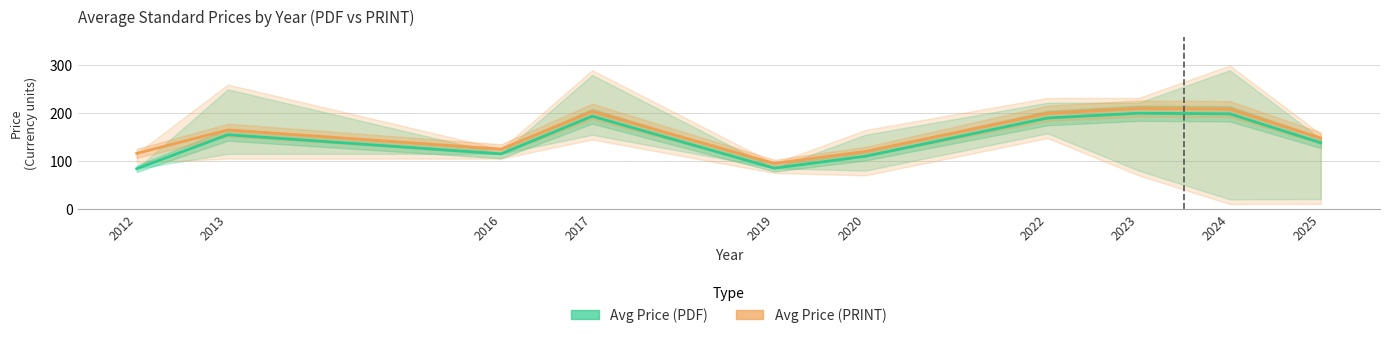

Which label corresponds to the smallest value in the chart?

2012